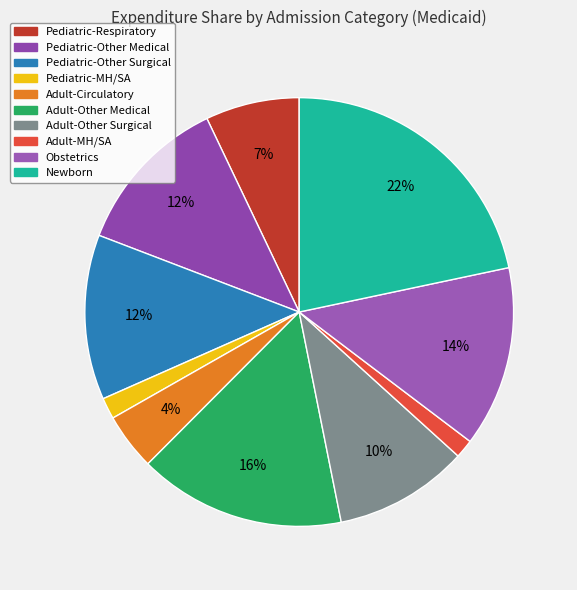

Rank the categories by value from highest to lowest.

Newborn, Adult-Other Medical, Obstetrics, Pediatric-Other Surgical, Pediatric-Other Medical, Adult-Other Surgical, Pediatric-Respiratory, Adult-Circulatory, Pediatric-MH/SA, Adult-MH/SA